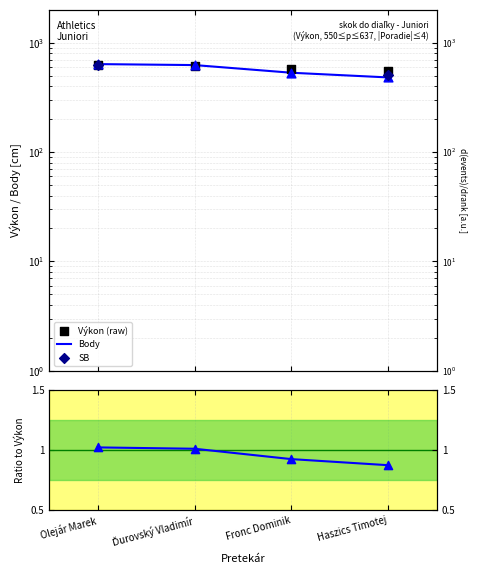

At how many categories does at least one series exceed 614?

2